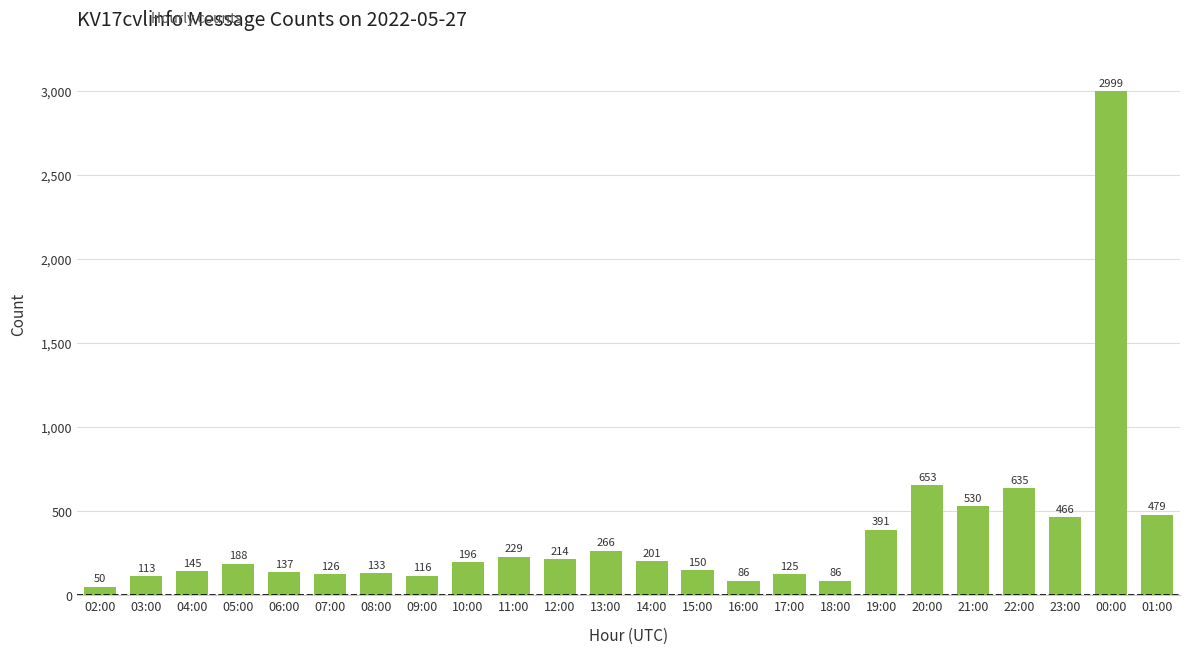

What is the minimum value shown in the chart?

50